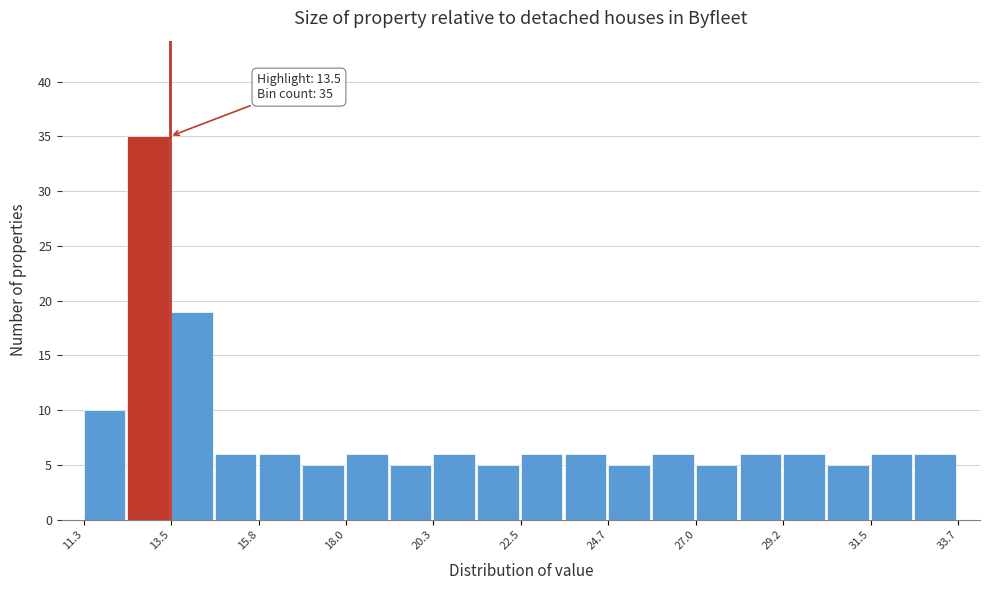

Around what value on the x-axis is the tallest bar? Give the approximate position of its centre, as read against the axis.

13.0